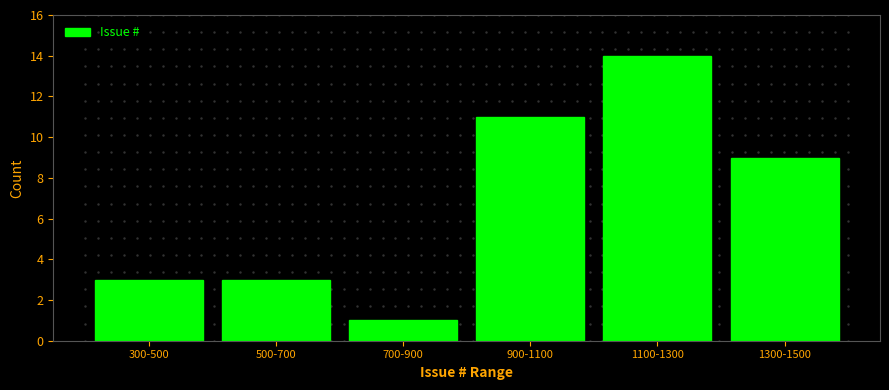

Reading left to right, transcribe all the data shown in this chart.

300-500=3	500-700=3	700-900=1	900-1100=11	1100-1300=14	1300-1500=9